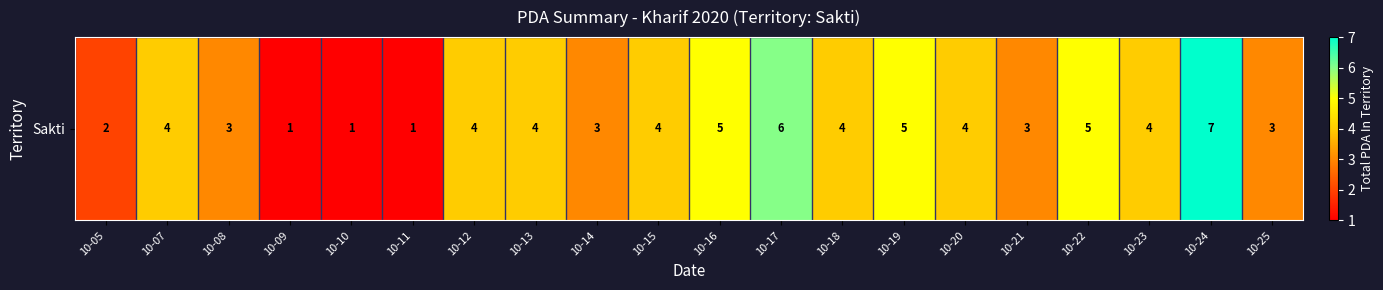

The chart shows a value of 1 at 10-13. True or false?

False